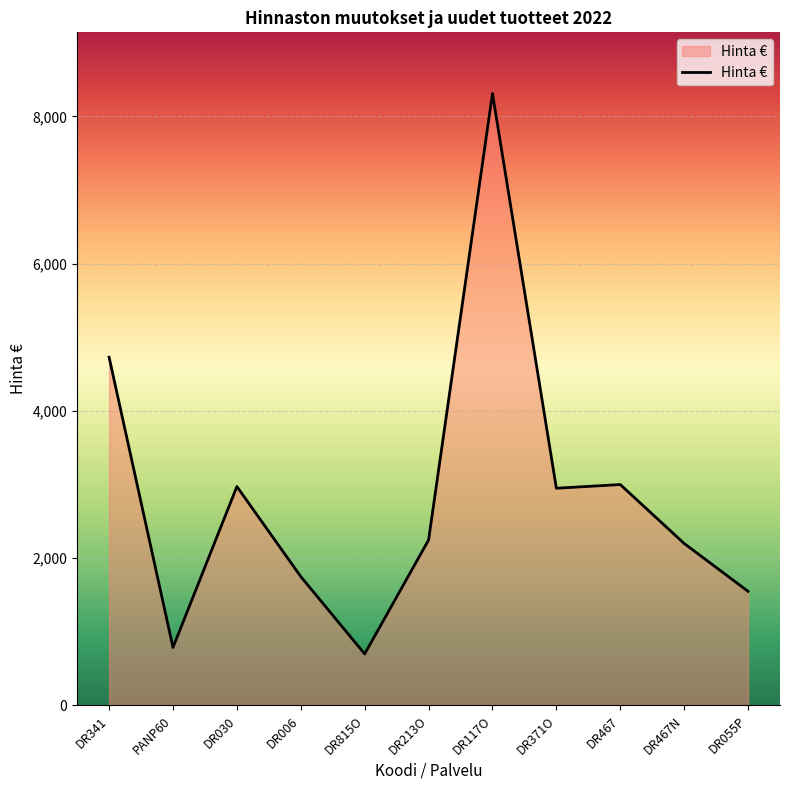

The value at DR055P is 2430. True or false?

False